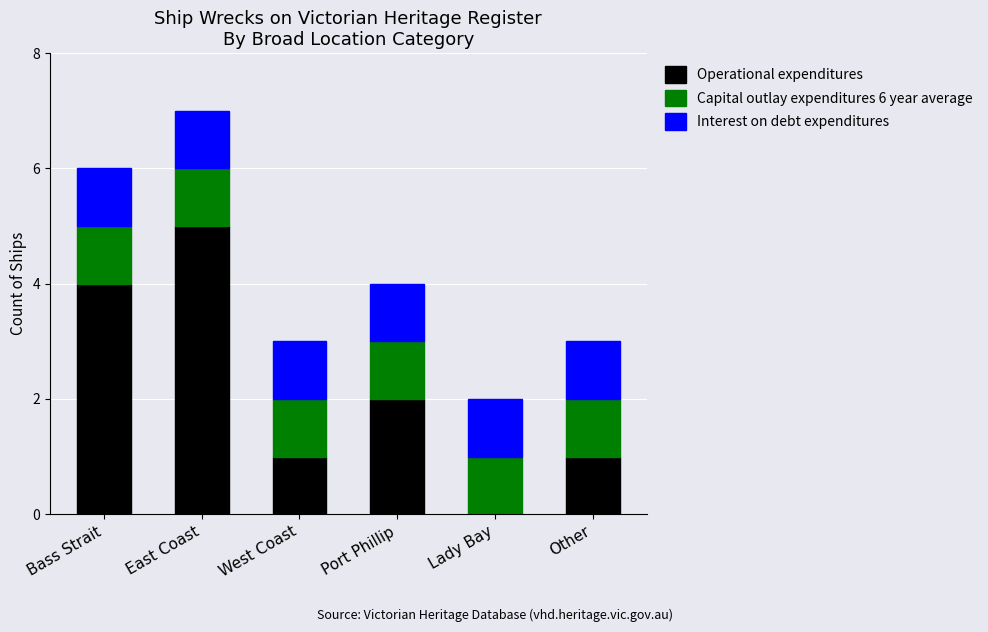

Are the bars horizontal?

No